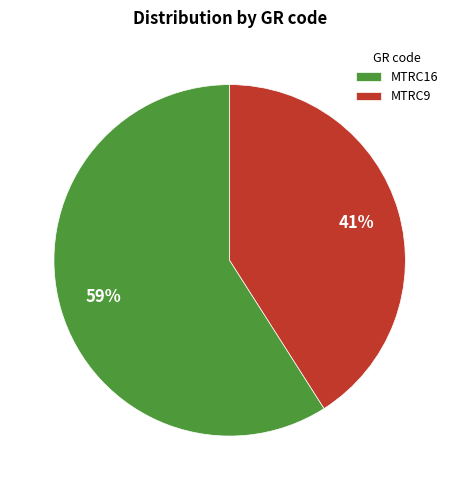

Which has a higher value, MTRC9 or MTRC16?

MTRC16